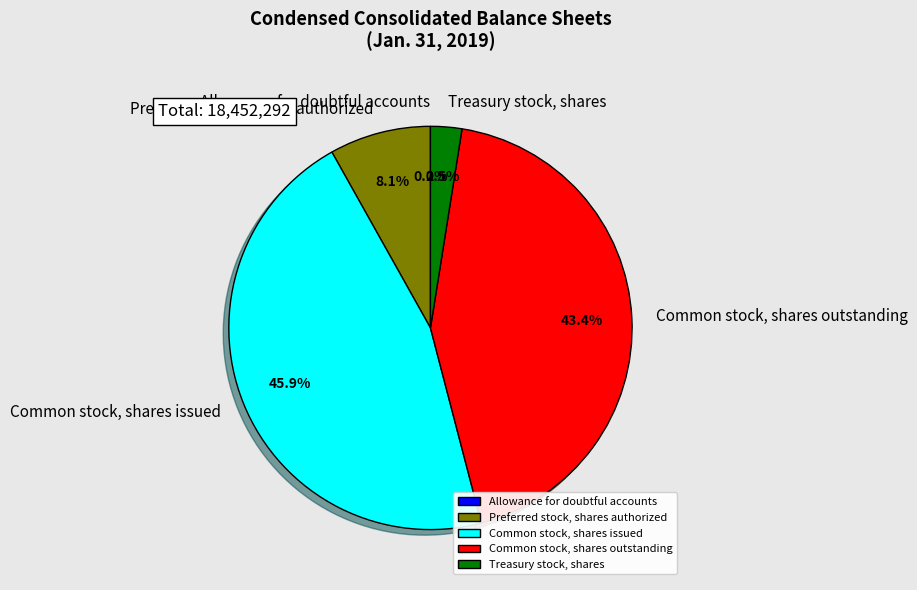

Between Preferred stock, shares authorized and Common stock, shares issued, which is larger?

Common stock, shares issued